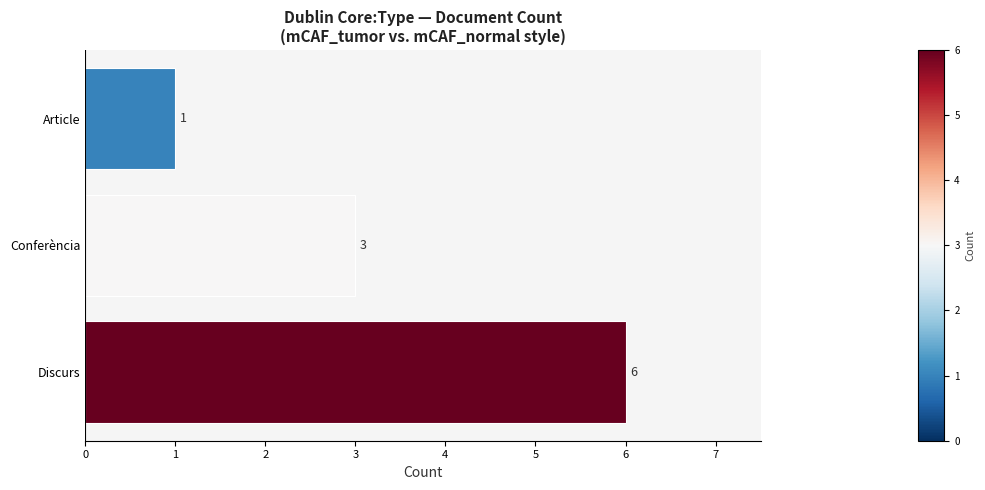

What is the smallest value displayed?

1